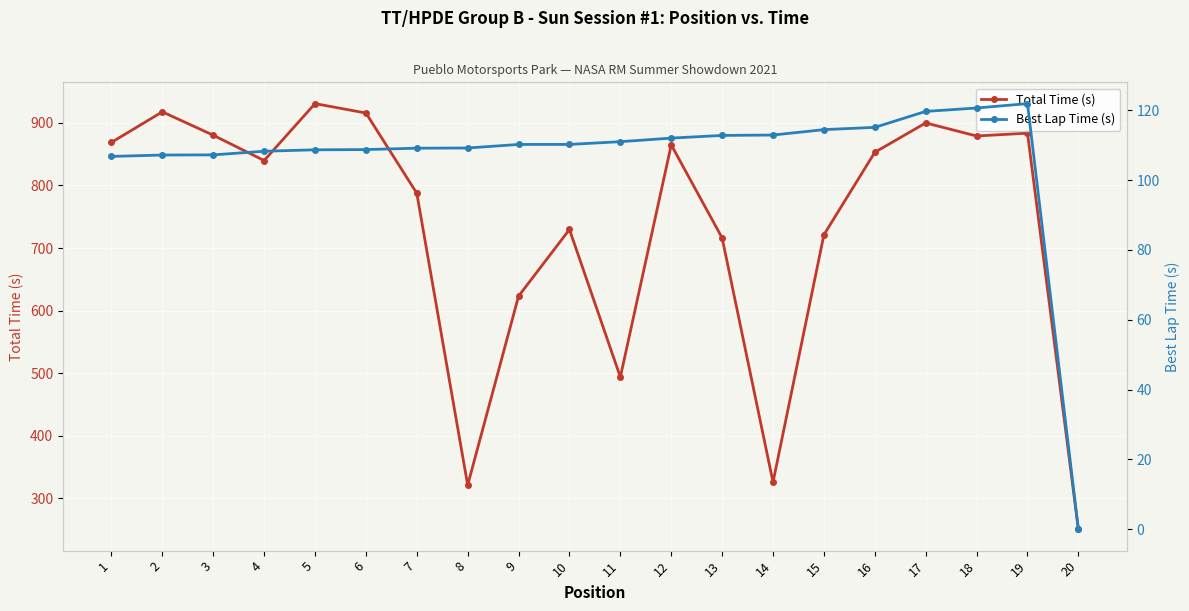

Reading left to right, transcribe all the data shown in this chart.

Total Time (s): 868.7	917.5	880.2	839.8	930.6	915.6	787.5	321.3	623.2	729.6	493.9	864.8	716.1	326.0	721.2	852.9	899.8	878.9	883.5	250.7
Best Lap Time (s): 106.8	107.2	107.2	108.2	108.6	108.7	109.1	109.2	110.2	110.2	111.0	112.0	112.8	112.9	114.4	115.1	119.6	120.6	121.9	0.0